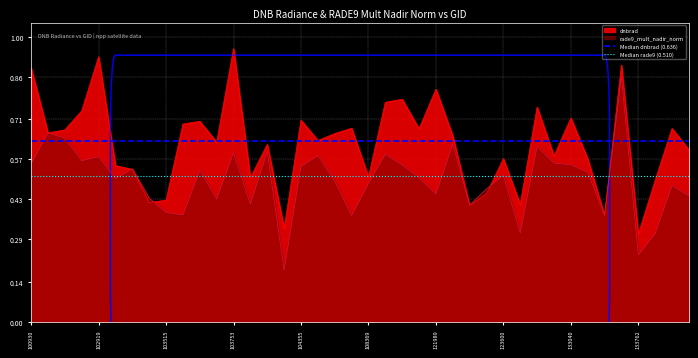

The rade9_mult_nadir_norm series shows 1.0 at 102919. True or false?

False